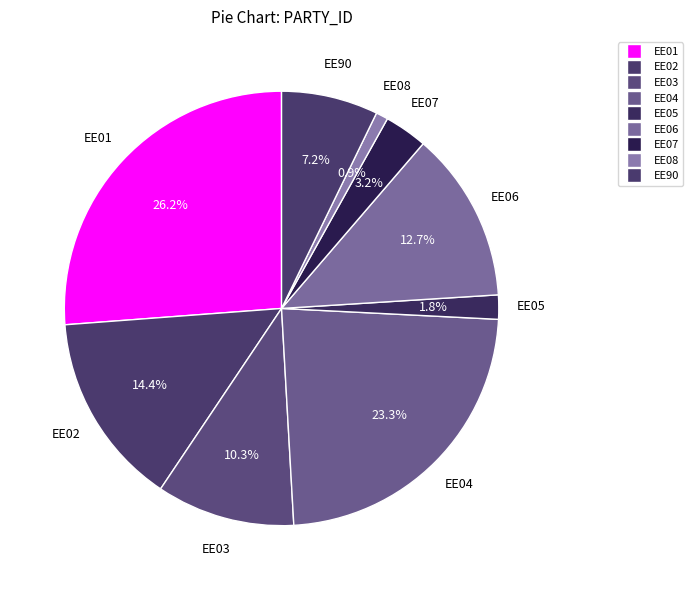

How many slices are in this pie chart?

9